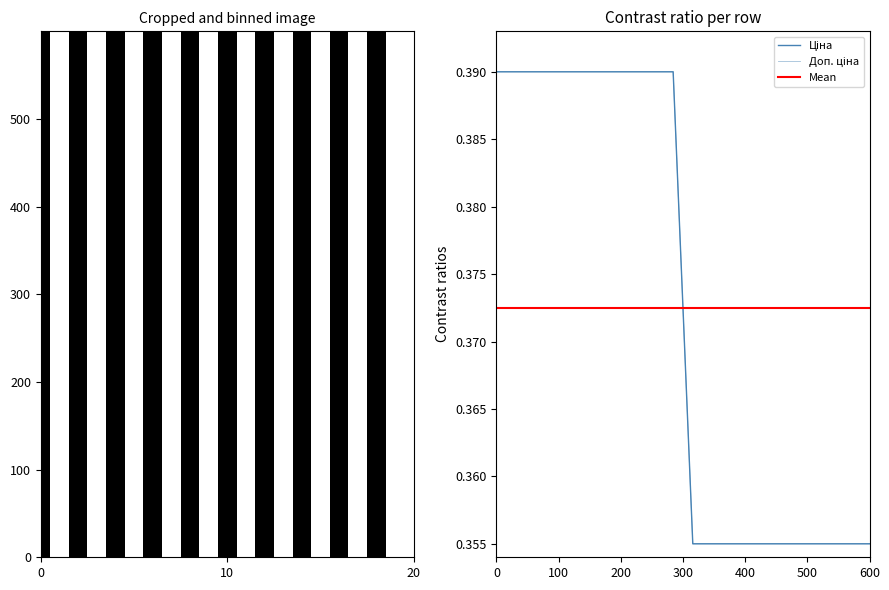

What is the sum of all Доп. ціна values?

7.5